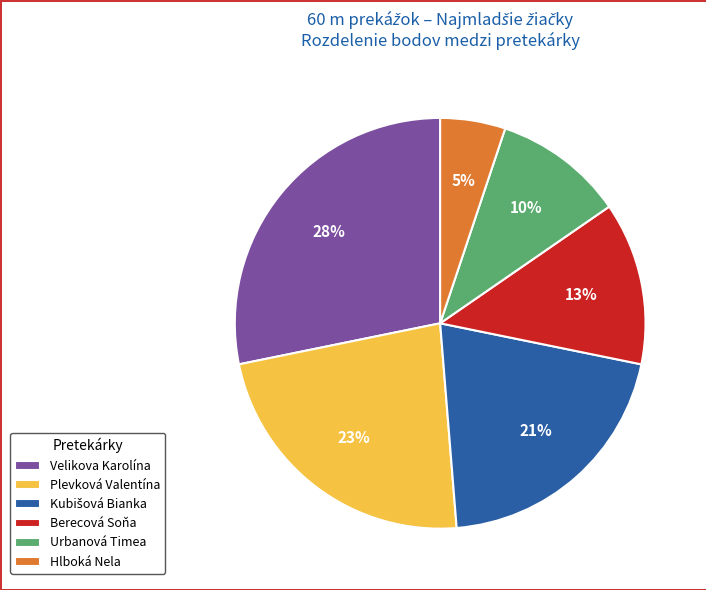

To the nearest percent, what portion does Urbanová Timea represent?

10%